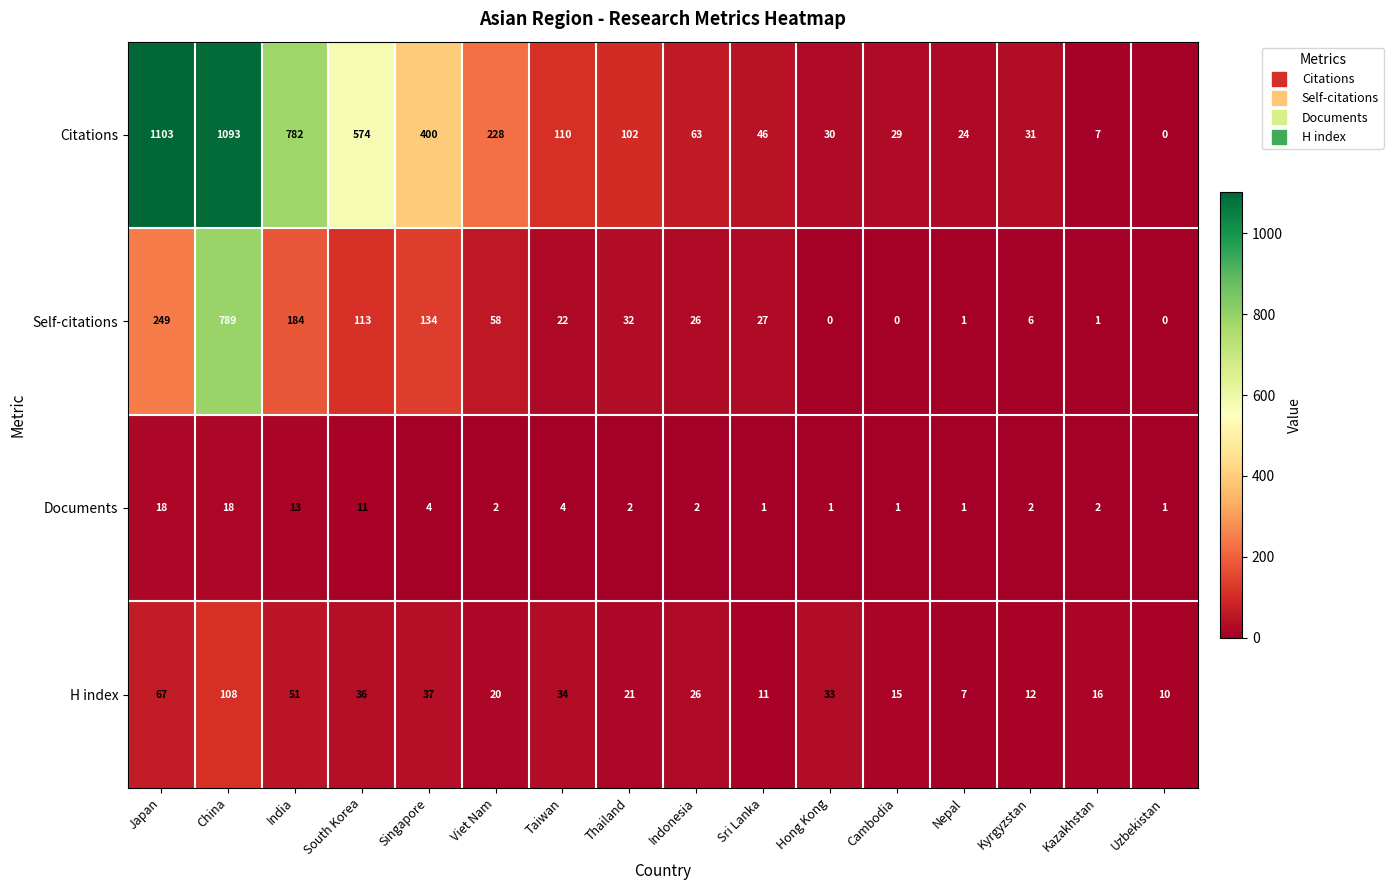

Rank the series at Thailand from lowest to highest value.

Documents, H index, Self-citations, Citations